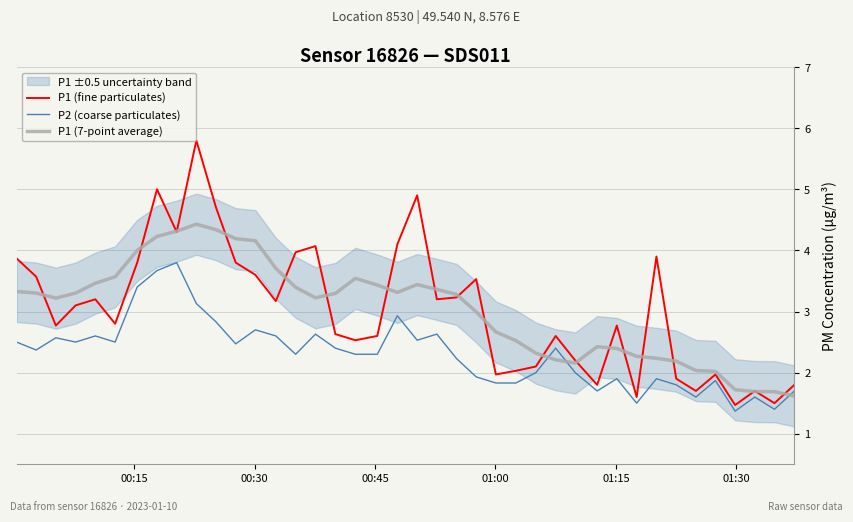

How many interior local peaks does the P2 (coarse particulates) series have?

12